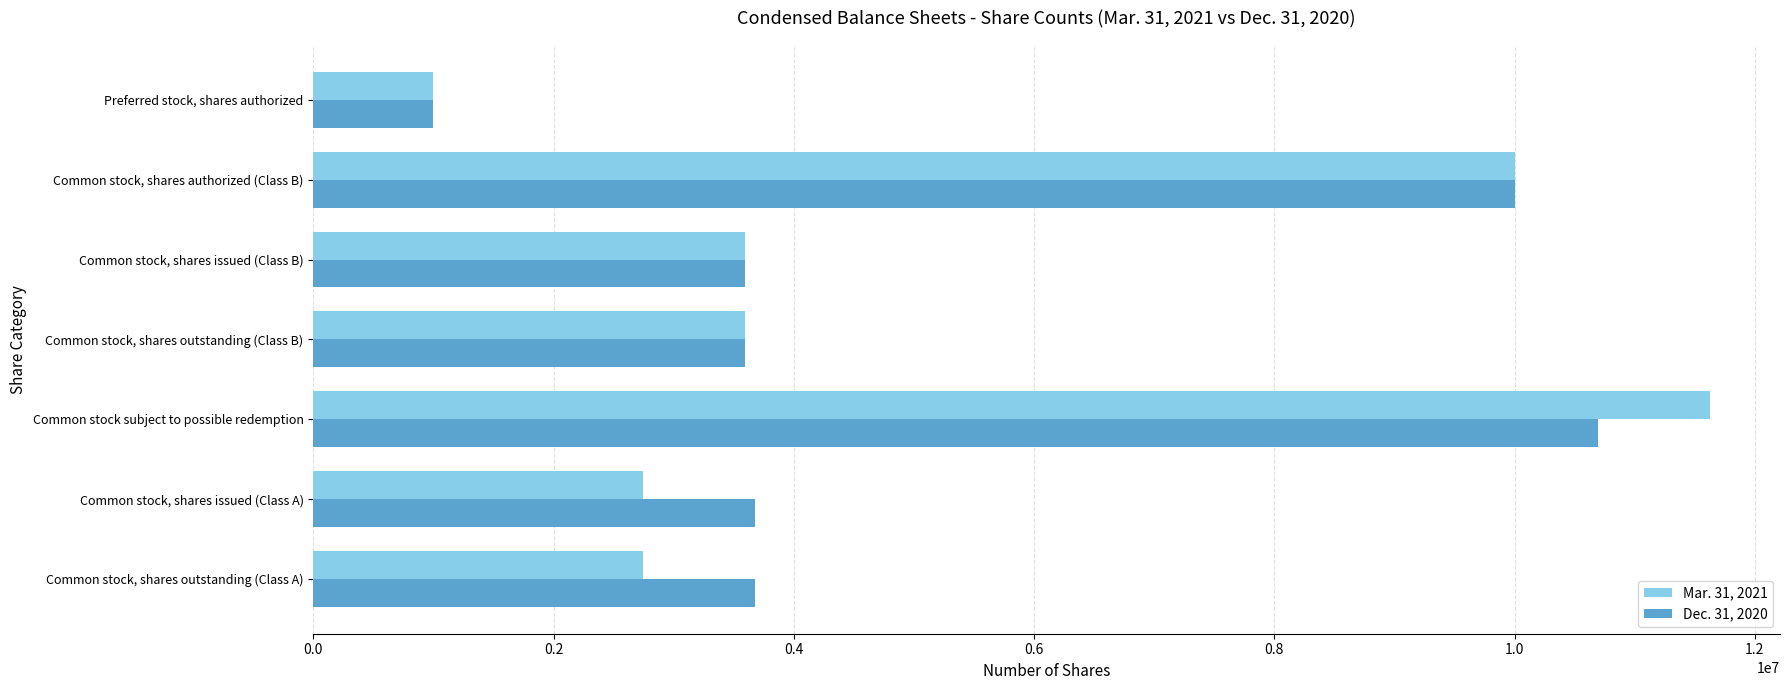

Is it true that Mar. 31, 2021 equals 3593750 at Common stock, shares outstanding (Class B)?

True